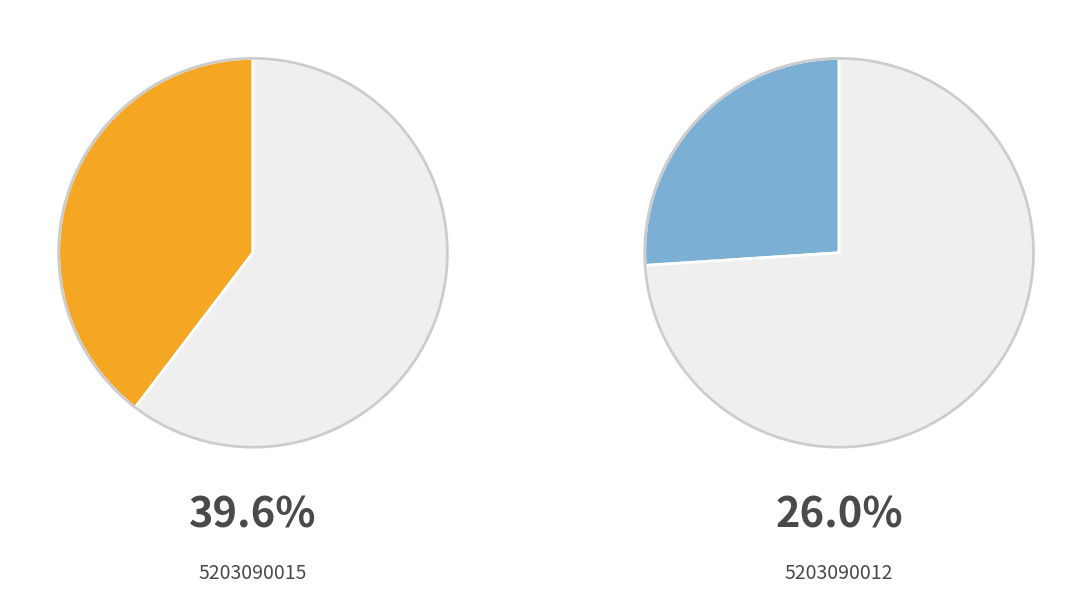

Does any single category account for the majority?

No